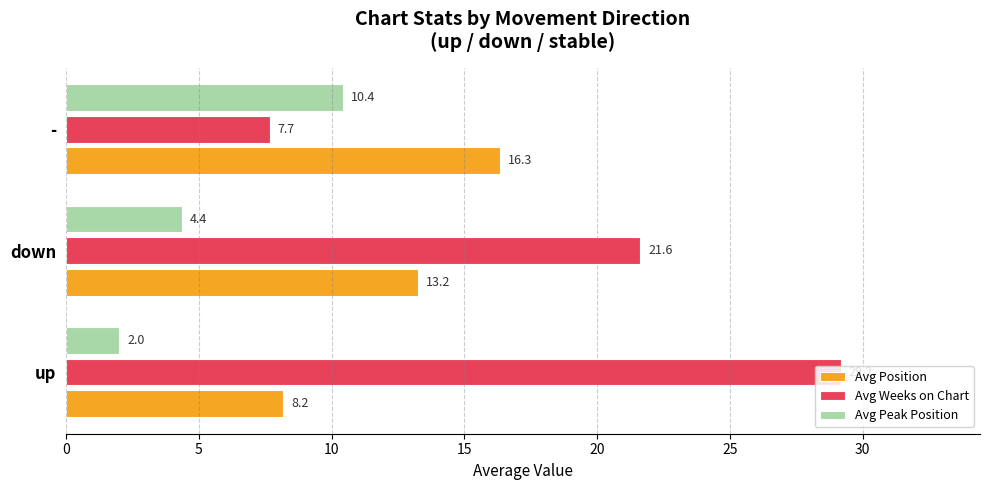

What is the highest value of the Avg Weeks on Chart series?

29.2